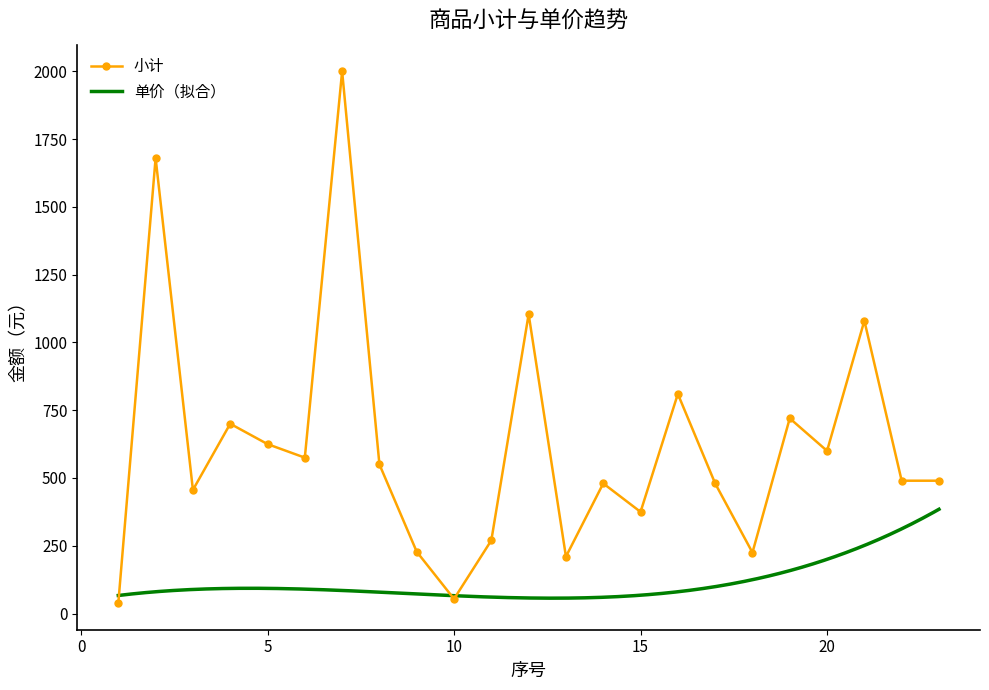

List the labels in order of value, largest first.

7, 2, 12, 21, 16, 19, 4, 5, 20, 6, 8, 22, 23, 14, 17, 3, 15, 11, 9, 18, 13, 10, 1